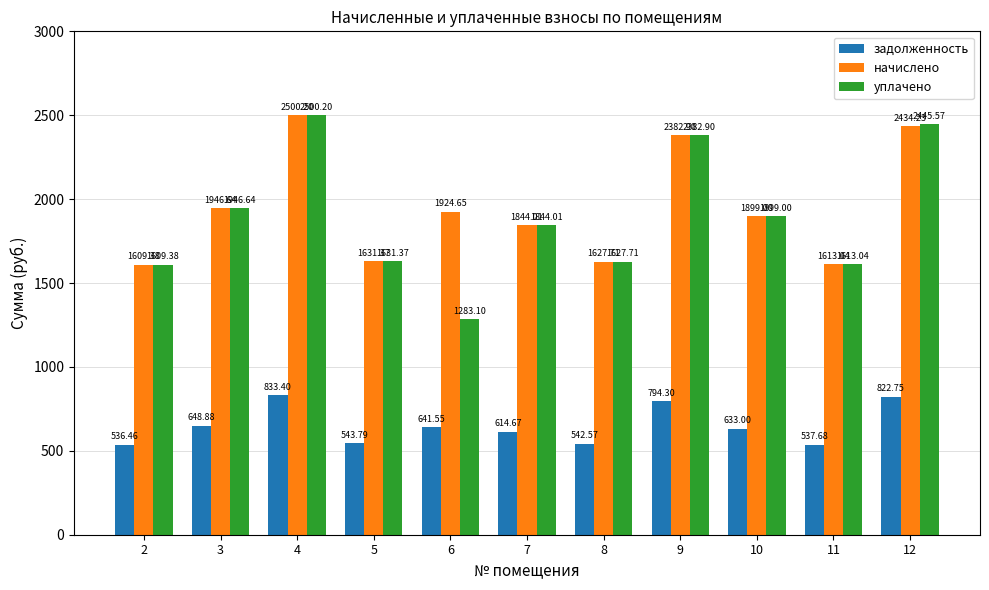

List the labels in order of задолженность value, smallest first.

2, 11, 8, 5, 7, 10, 6, 3, 9, 12, 4